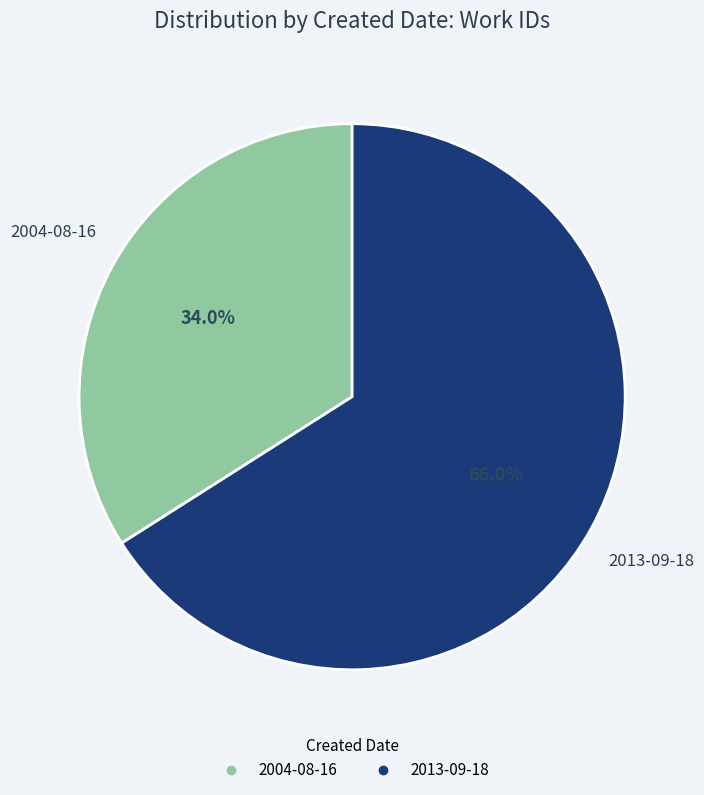

Rank the categories by value from highest to lowest.

2013-09-18, 2004-08-16